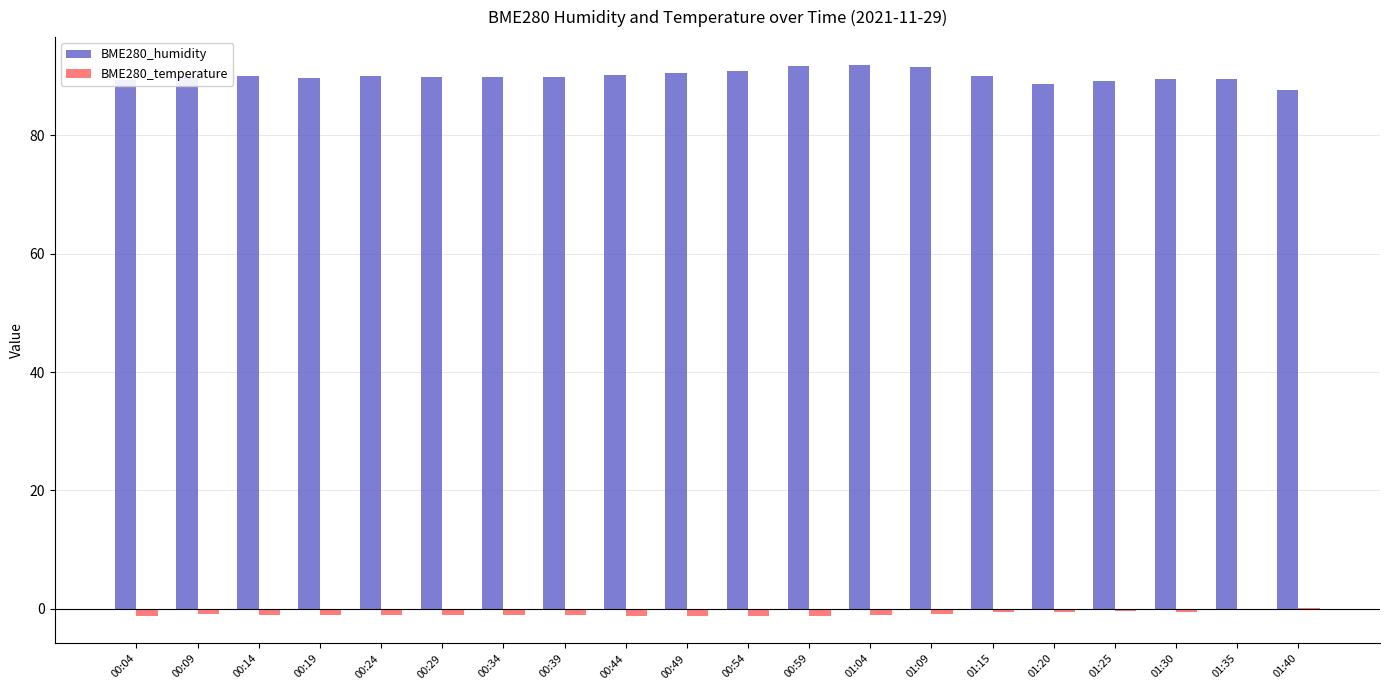

What are all the series names shown in the legend?

BME280_humidity, BME280_temperature